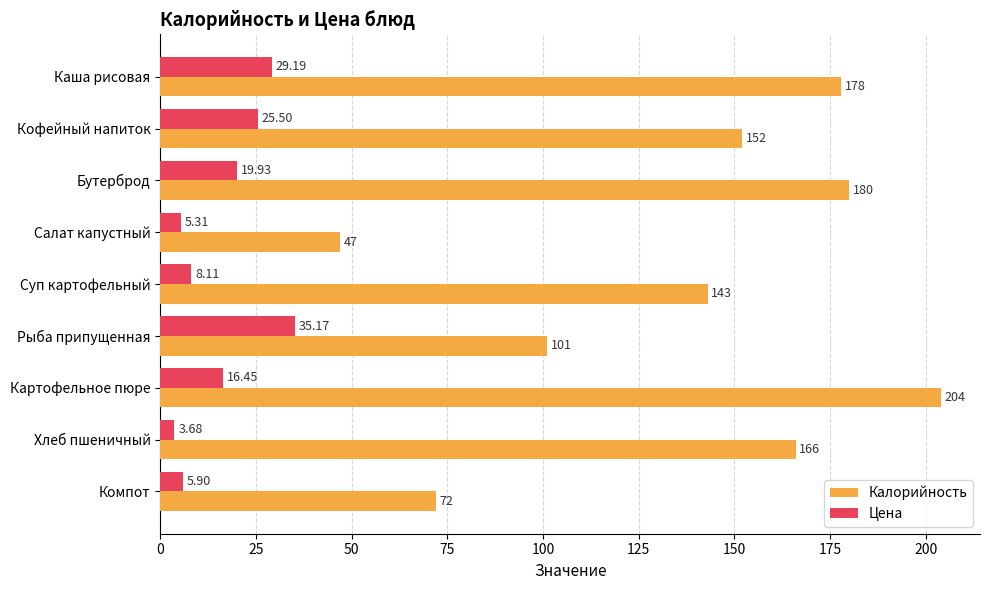

Which series has the widest spread of values?

Калорийность